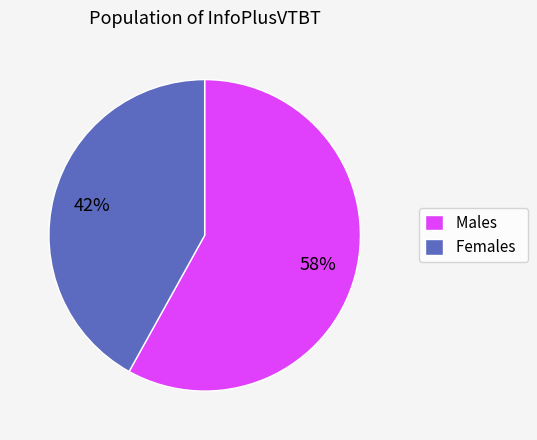

Is there any slice that represents more than half of the pie?

Yes